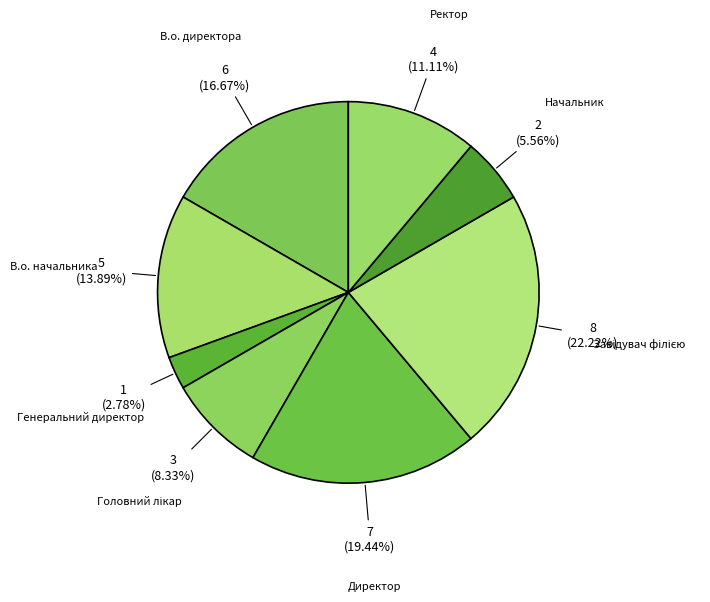

Which has a higher value, Генеральний директор or Ректор?

Ректор